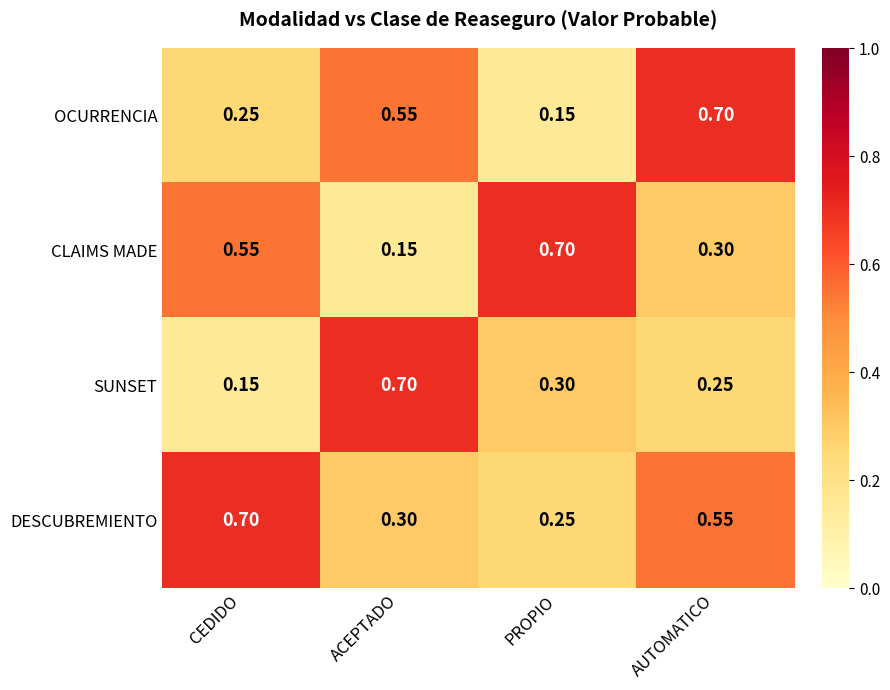

At which label does SUNSET reach its peak?

ACEPTADO